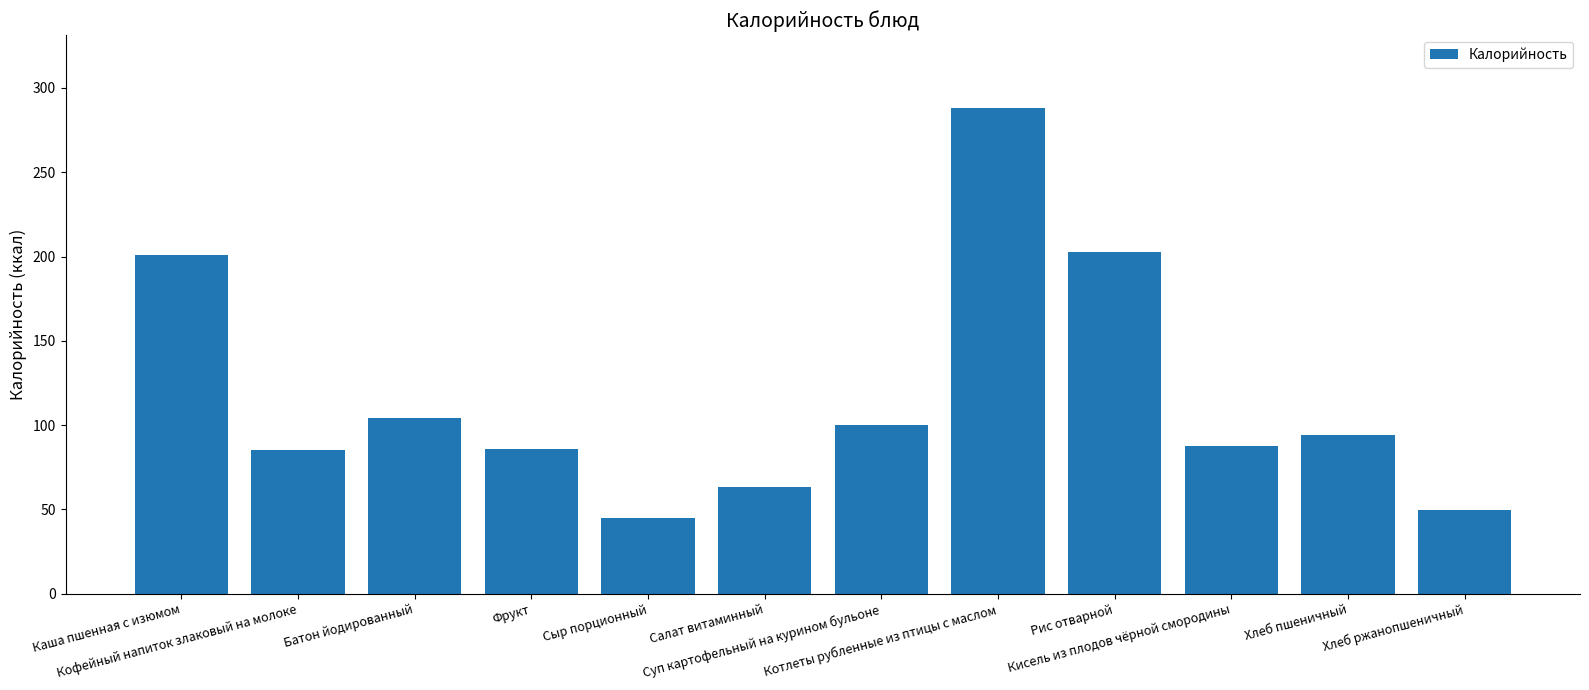

What is the difference between the maximum and minimum values?

243.1